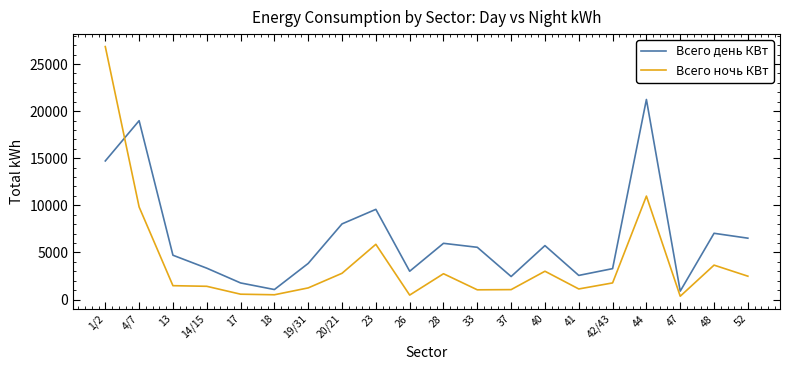

At which category is the sum across all series the highest?

1/2